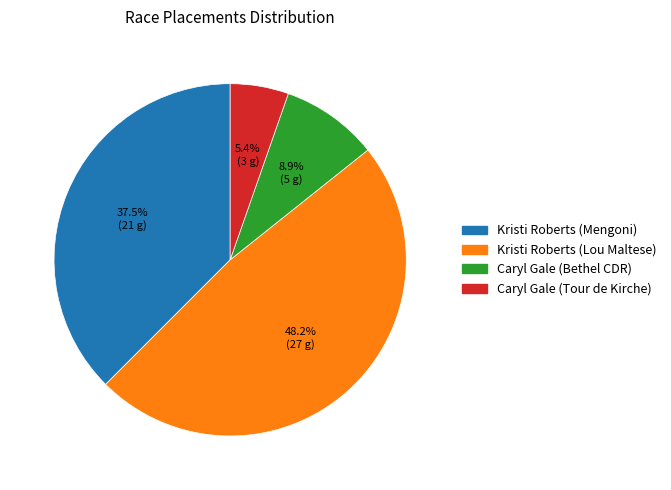

Which slice is the smallest?

Caryl Gale (Tour de Kirche)